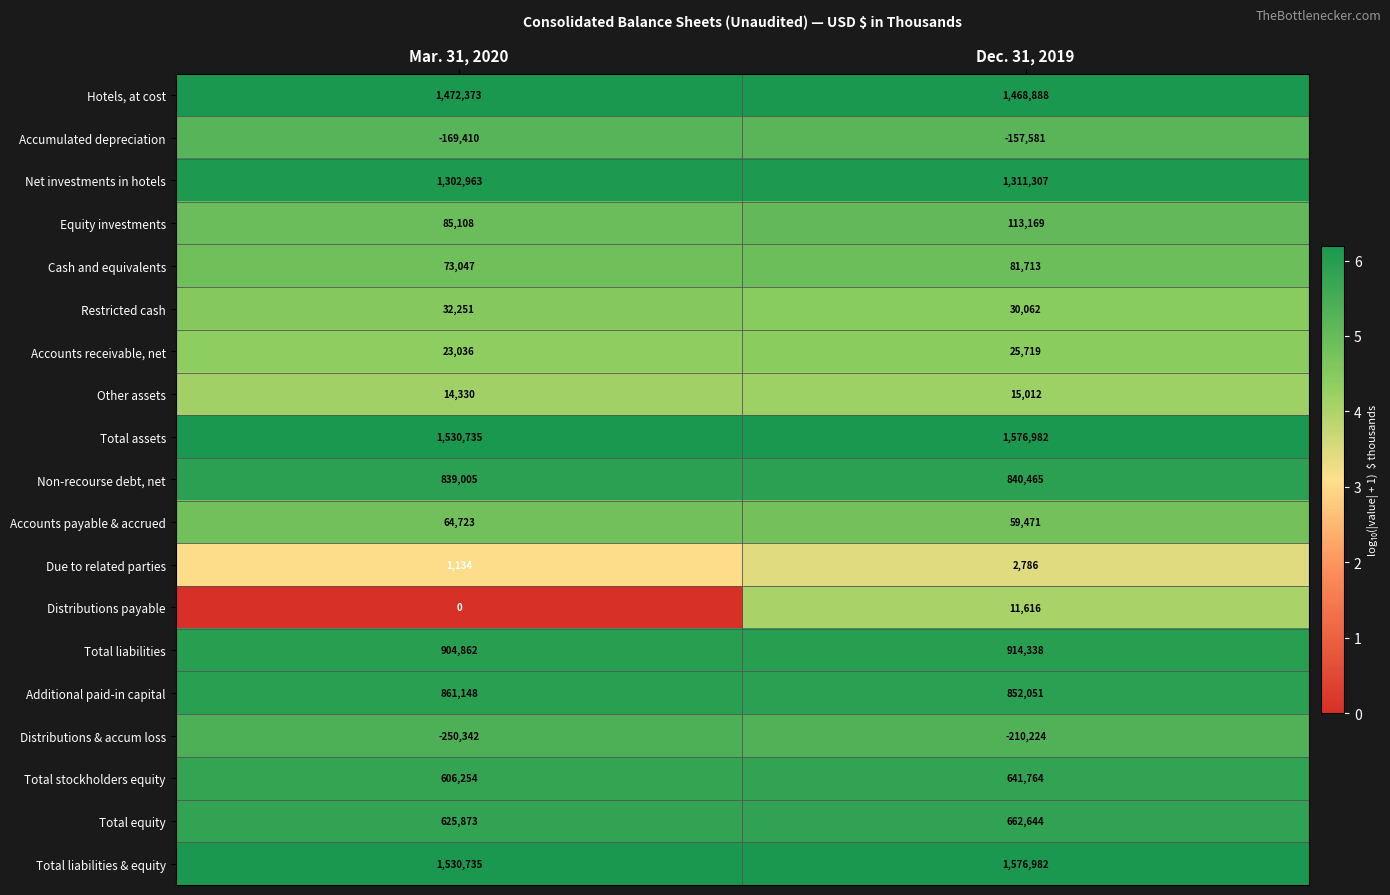

What is the sum of all Total equity values?

1288517